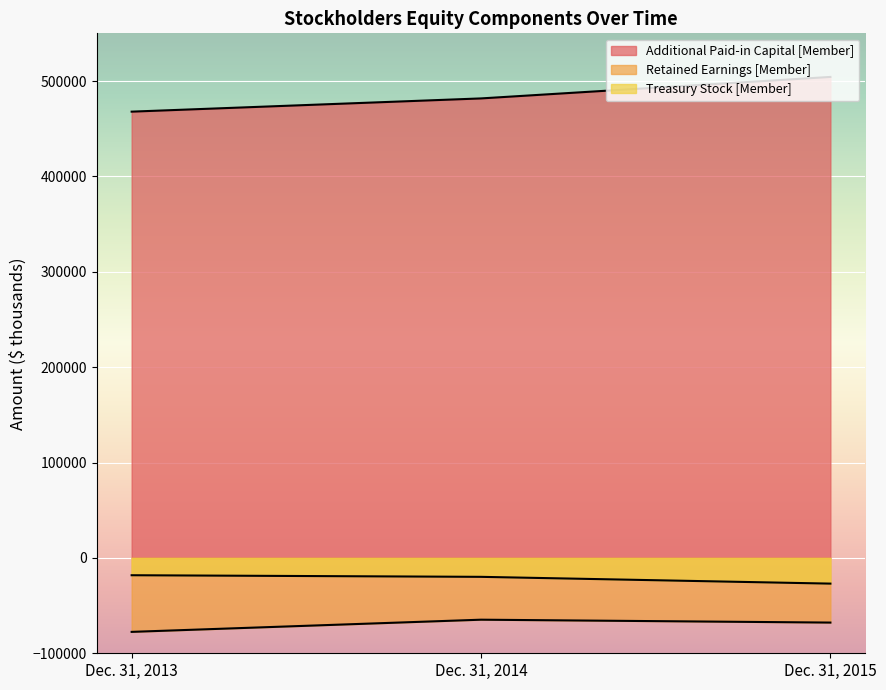

Rank the series at Dec. 31, 2013 from lowest to highest value.

Retained Earnings [Member], Treasury Stock [Member], Additional Paid-in Capital [Member]